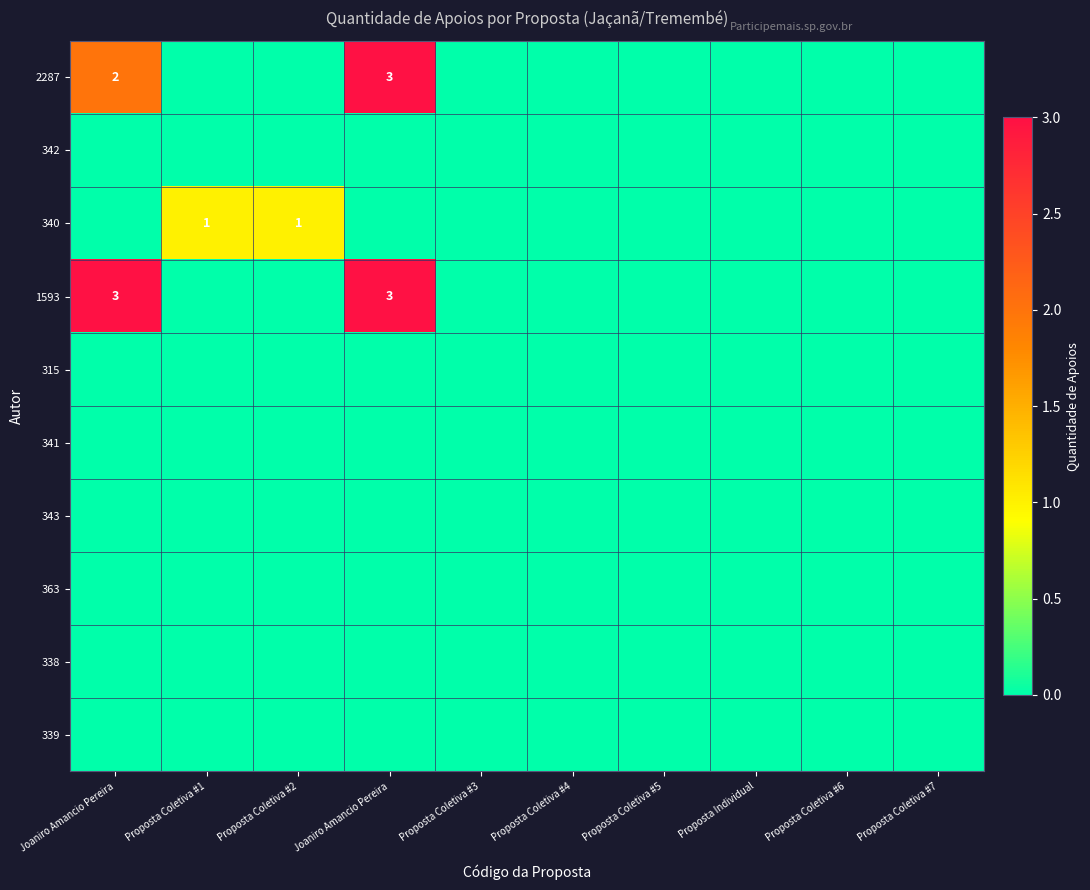

Which category has the highest value across all series?

Joaniro Amancio Pereira